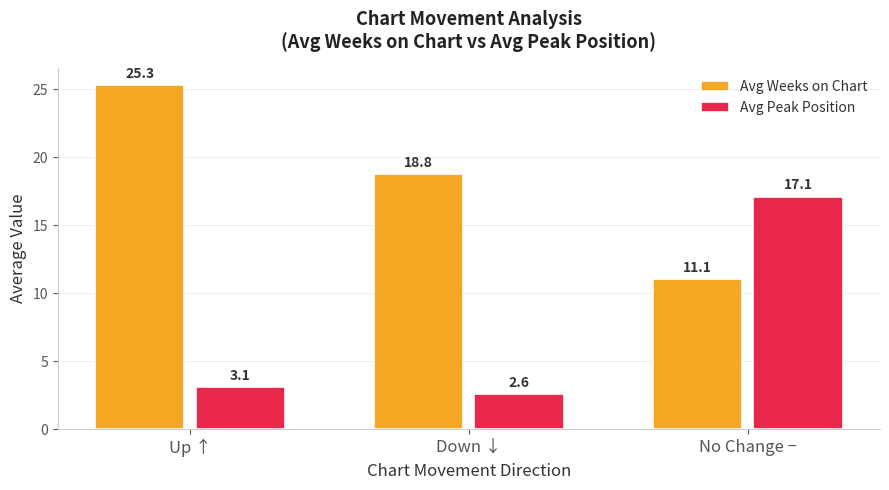

What is the difference between the maximum and second lowest values in the Avg Peak Position series?

14.0